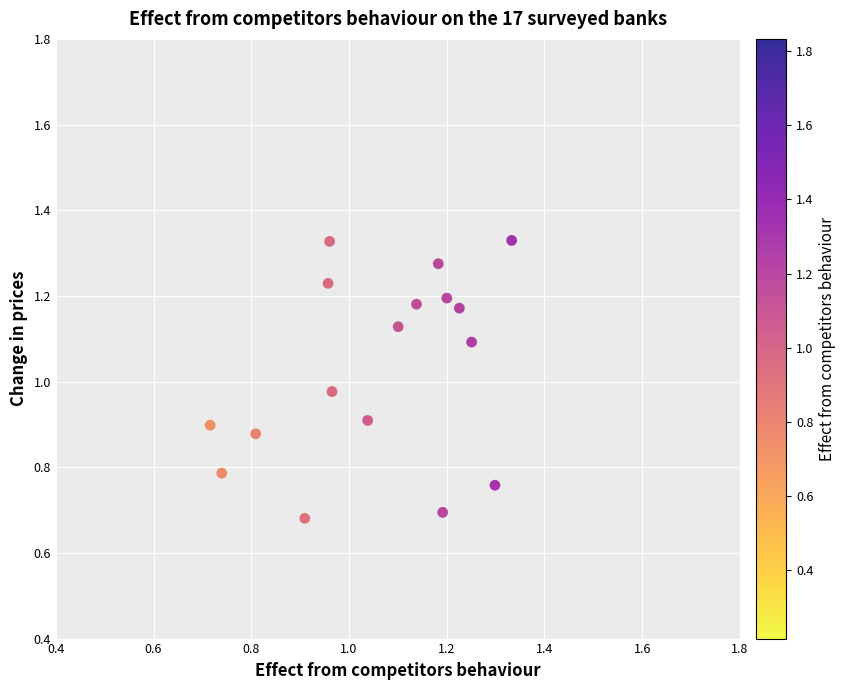

What is the range of Y values (max minus min)?

0.6